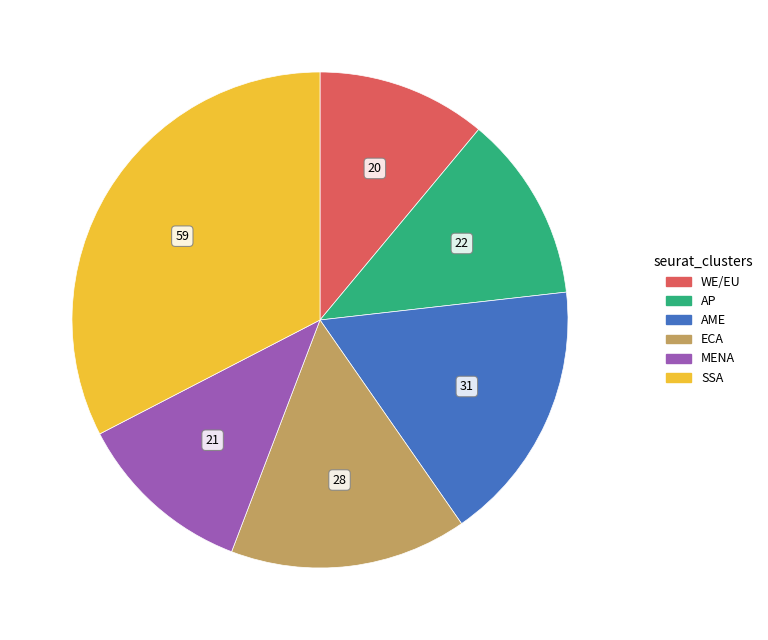

Approximately how many times larger is the value at WE/EU compared to AP?

0.9